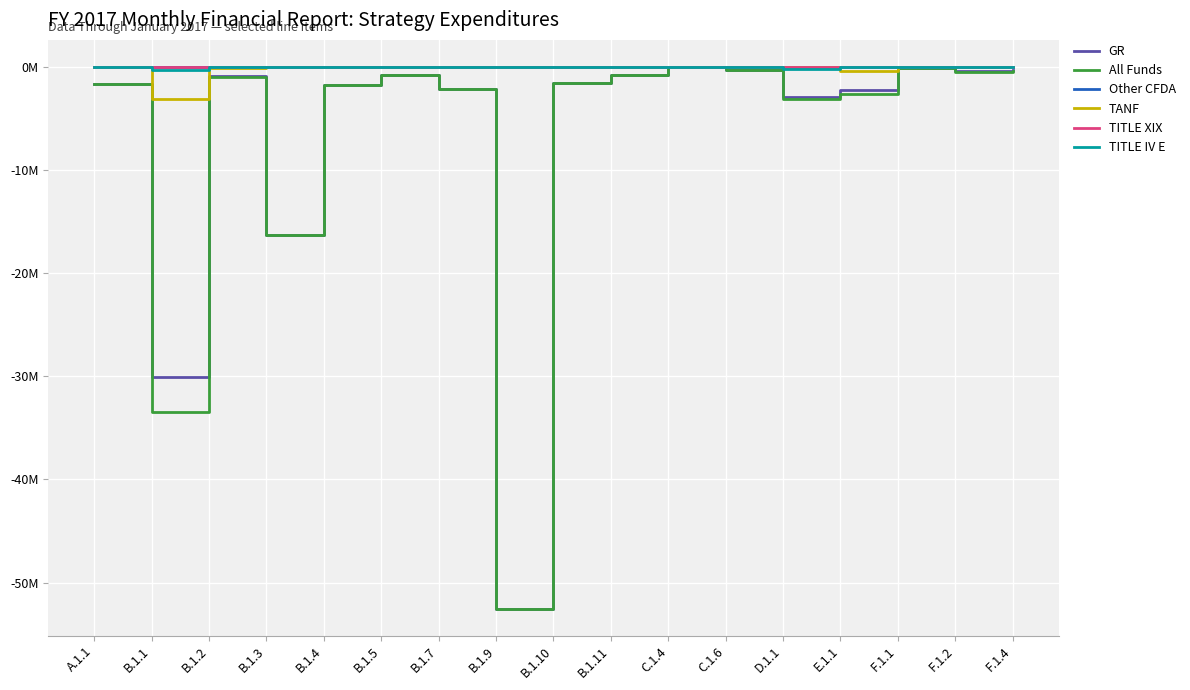

What is the difference between the maximum and minimum values in the GR series?

52522843